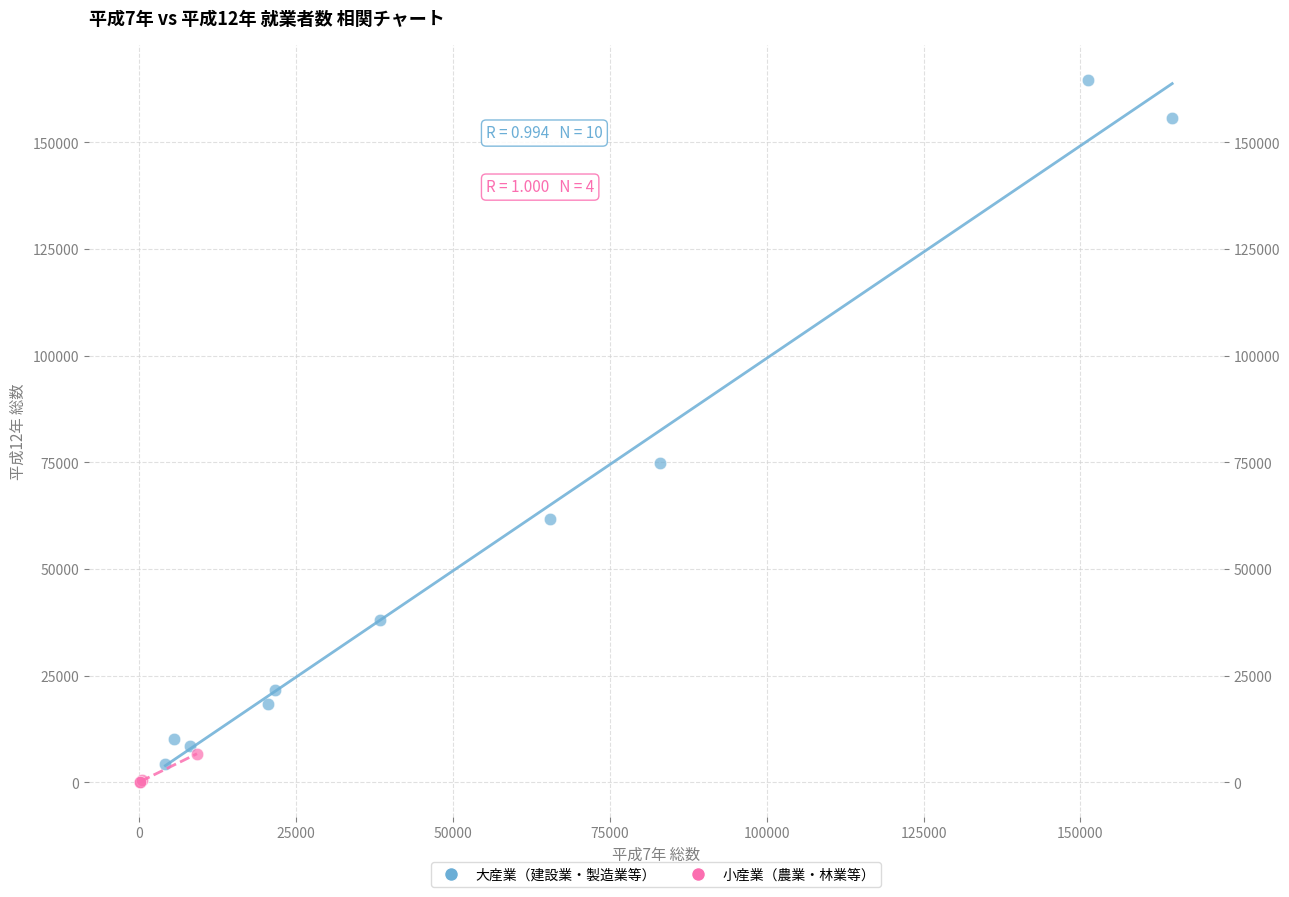

Which series contains the highest Y value?

大産業（建設業・製造業等）